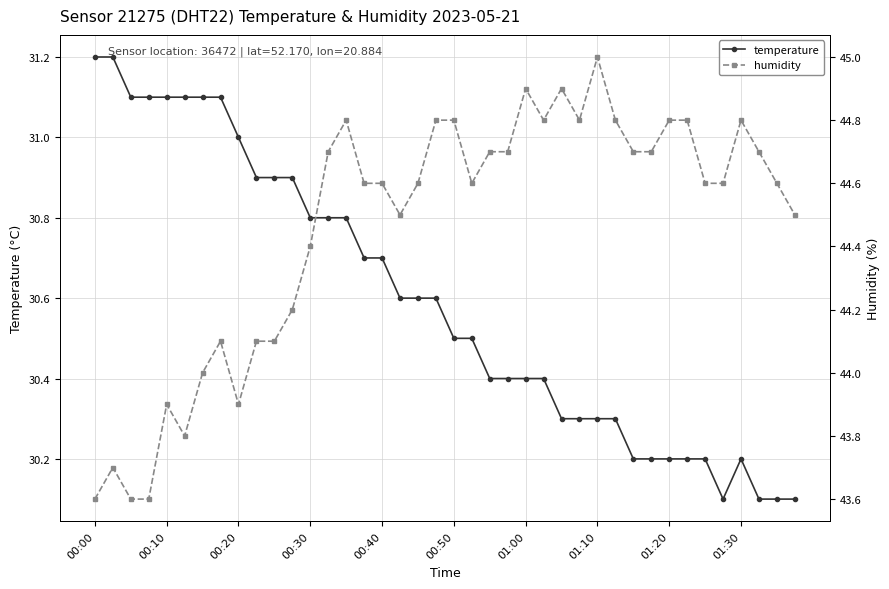

List the series in order of their peak value, highest first.

humidity, temperature